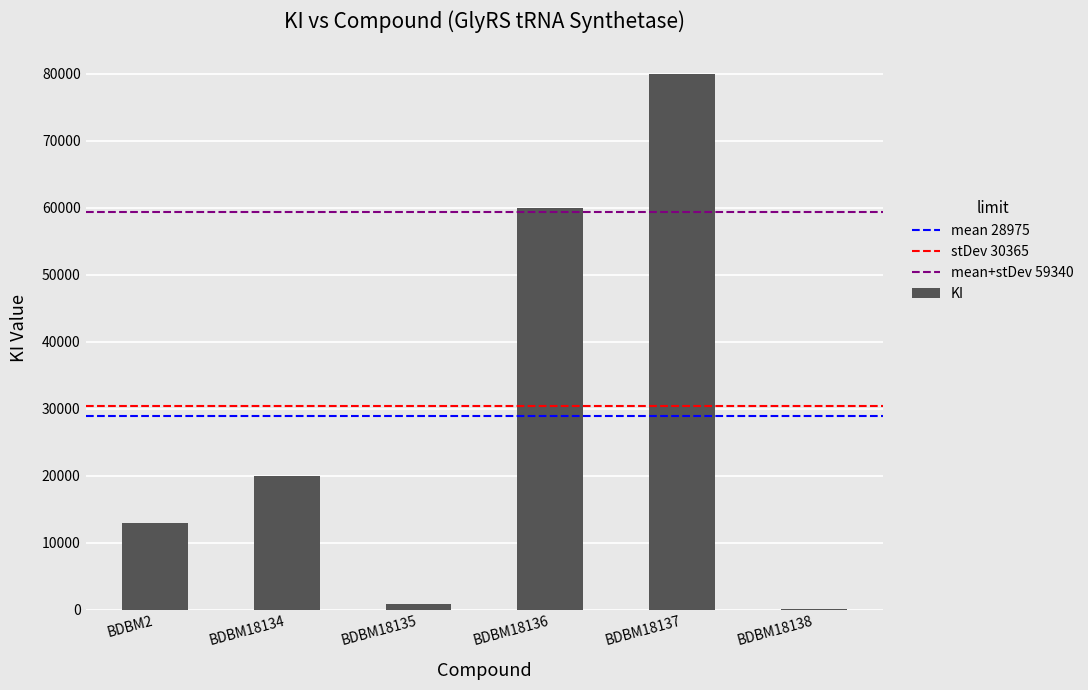

Reading left to right, extract all data points from this chart.

BDBM2=13000	BDBM18134=20000	BDBM18135=800	BDBM18136=60000	BDBM18137=80000	BDBM18138=50